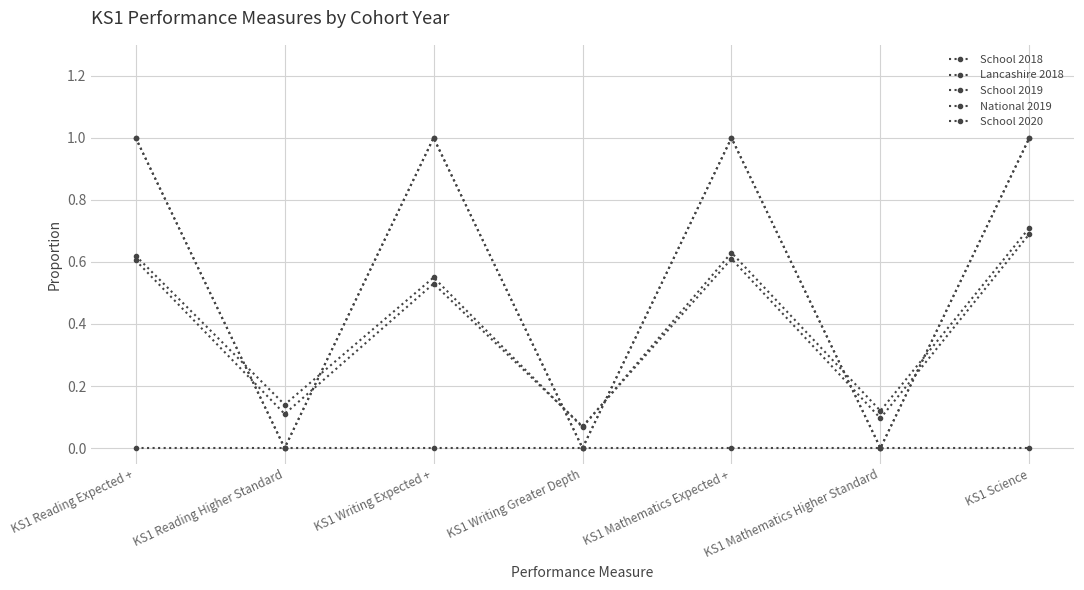

Does the chart have visible grid lines?

Yes